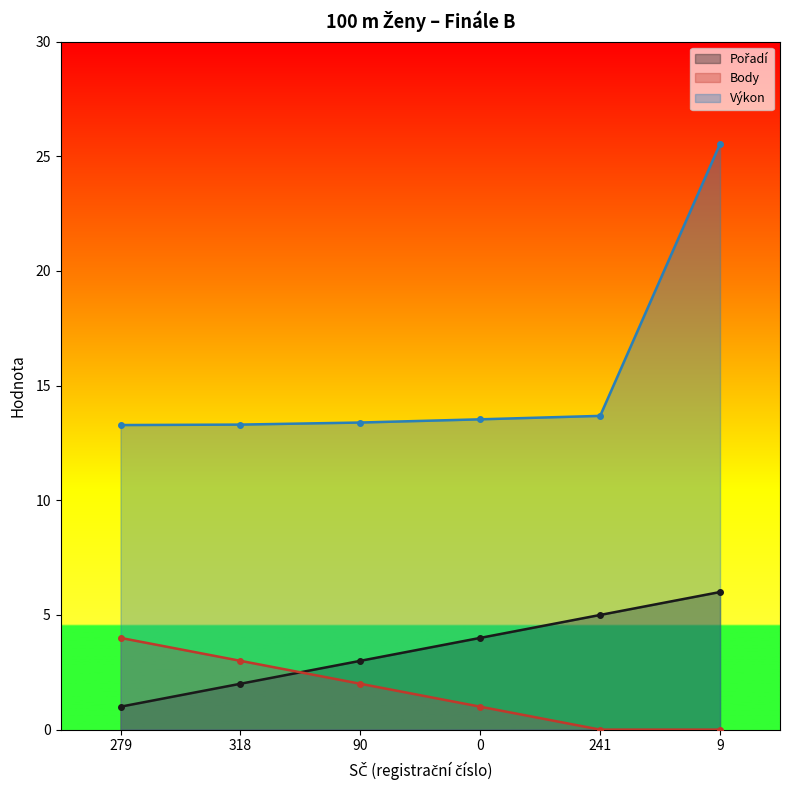

Rank the series by their maximum value, from highest to lowest.

Výkon, Pořadí, Body